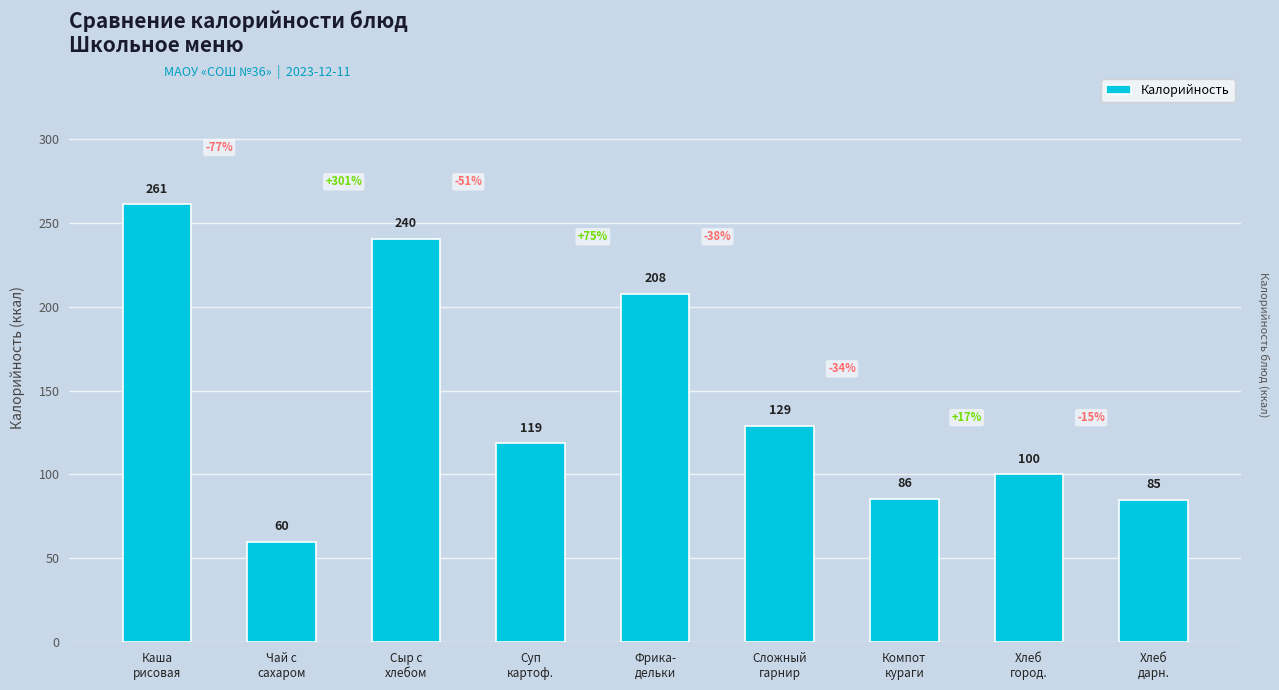

Reading left to right, what are all the values shown in this chart?

261.0	60.0	240.5	118.6	207.8	129.1	85.5	100.0	85.0